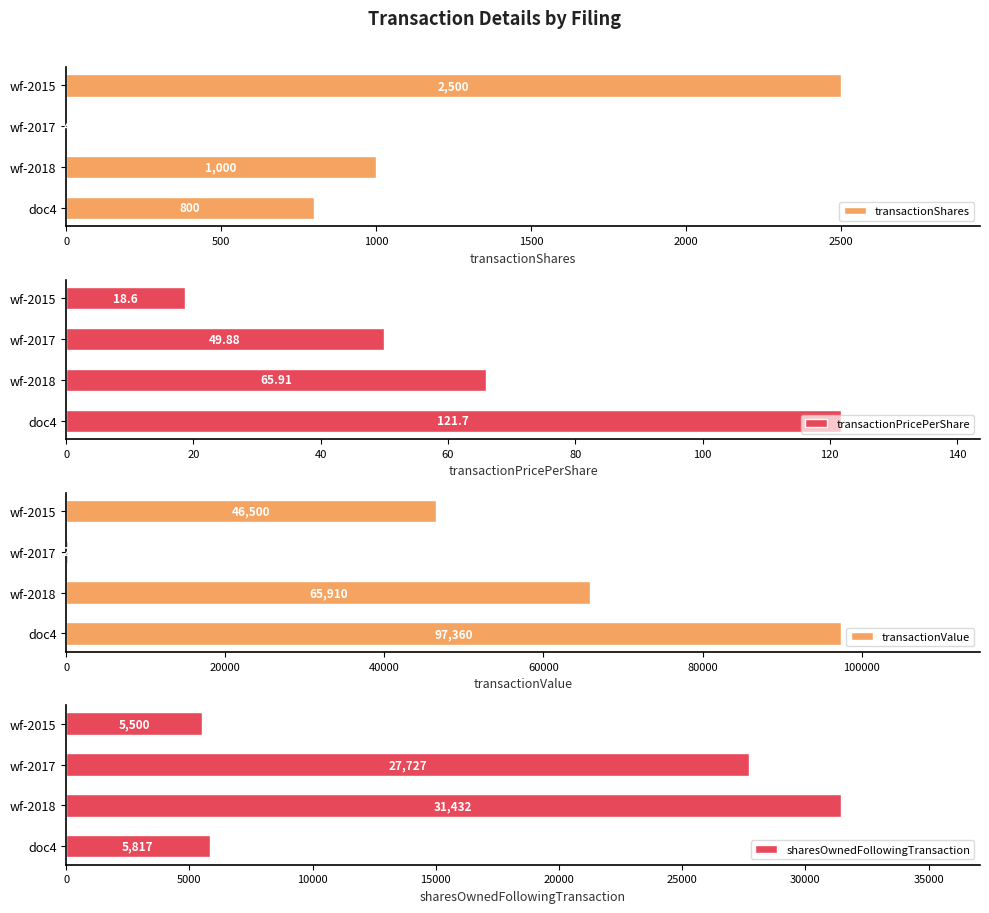

What is the lowest value of the transactionValue series?

220.0